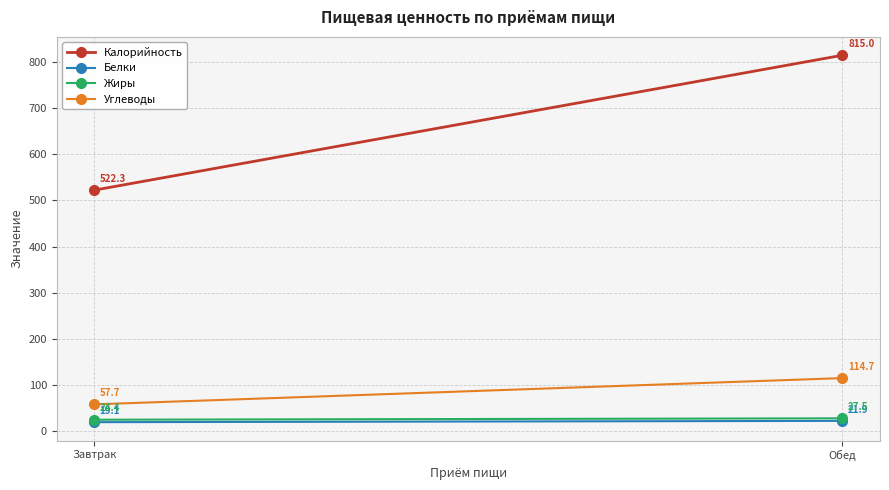

What is the spread (max minus min) of values at Обед?

793.1